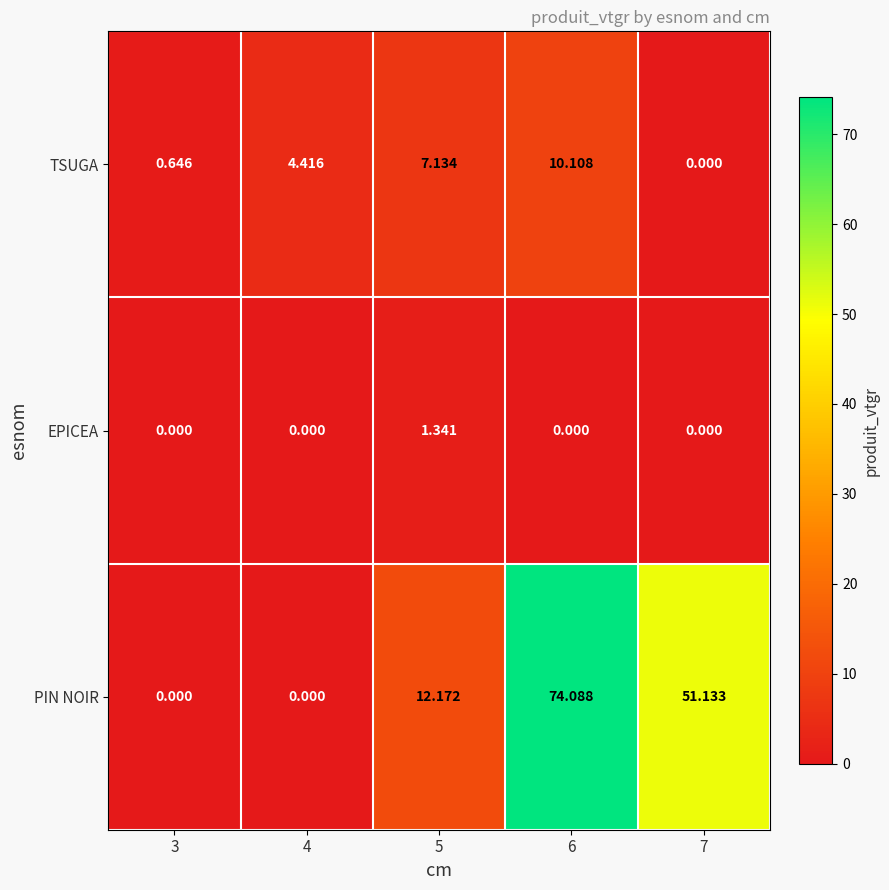

Which series has the widest spread of values?

PIN NOIR